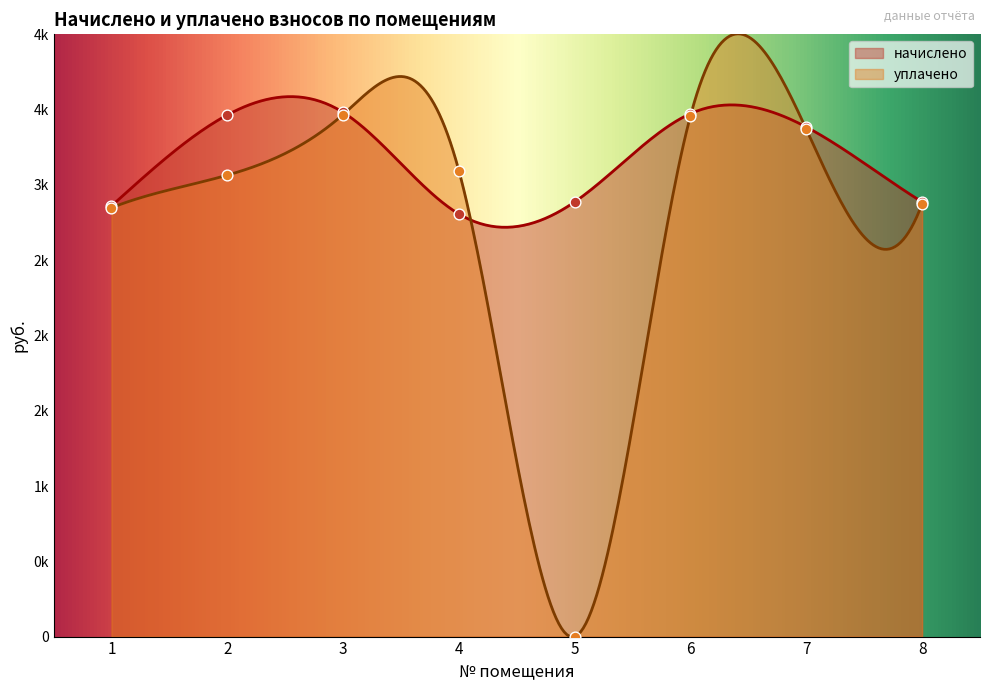

Which series contains the lowest Y value?

уплачено